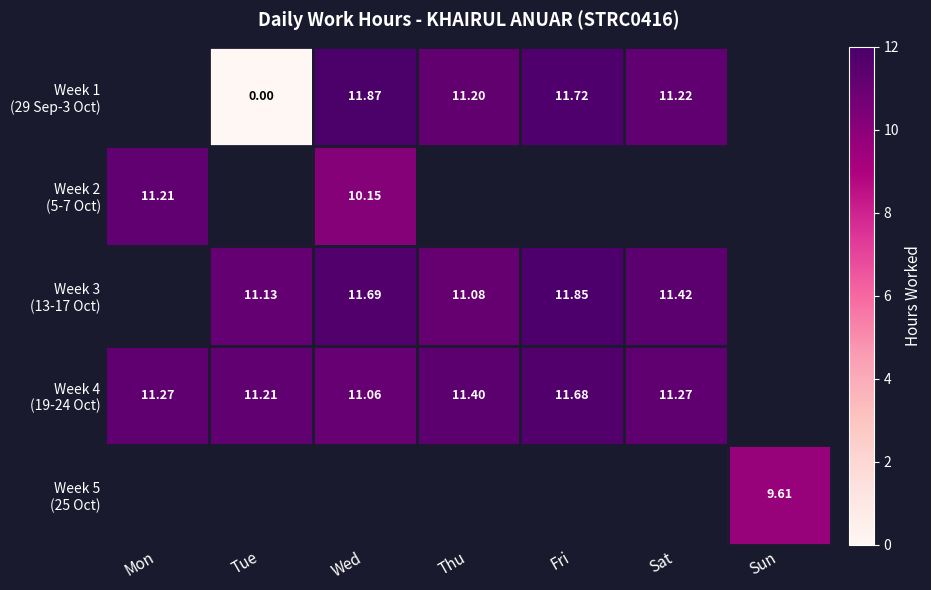

Is the value of Week 3 (13-17 Oct) at Thu greater than the value of Week 5 (25 Oct) at Thu?

No